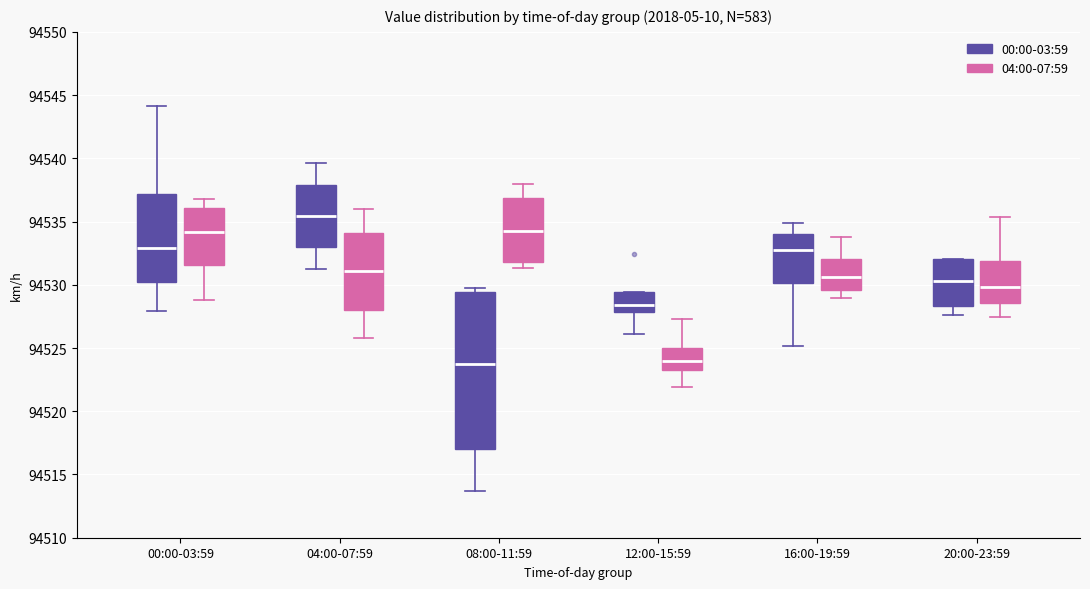

Reading left to right, transcribe this box plot: for each box, give where its median line is, the range the box spans, and where its two whiskers end, as read against the y-axis. The values are not printed on the chart, so give them approximately, as read against the axis.

00:00-03:59 (00:00-03:59): median 94533.0, box 94530.0 to 94537.0, whiskers 94528.0 to 94544.0
00:00-03:59 (04:00-07:59): median 94534.0, box 94531.5 to 94536.0, whiskers 94529.0 to 94537.0
04:00-07:59 (00:00-03:59): median 94535.5, box 94533.0 to 94538.0, whiskers 94531.0 to 94539.5
04:00-07:59 (04:00-07:59): median 94531.0, box 94528.0 to 94534.0, whiskers 94526.0 to 94536.0
08:00-11:59 (00:00-03:59): median 94523.5, box 94517.0 to 94529.5, whiskers 94513.5 to 94530.0
08:00-11:59 (04:00-07:59): median 94534.0, box 94532.0 to 94537.0, whiskers 94531.5 to 94538.0
12:00-15:59 (00:00-03:59): median 94528.5, box 94528.0 to 94529.5, whiskers 94526.0 to 94529.5
12:00-15:59 (04:00-07:59): median 94524.0, box 94523.5 to 94525.0, whiskers 94522.0 to 94527.5
16:00-19:59 (00:00-03:59): median 94533.0, box 94530.0 to 94534.0, whiskers 94525.0 to 94535.0
16:00-19:59 (04:00-07:59): median 94530.5, box 94529.5 to 94532.0, whiskers 94529.0 to 94534.0
20:00-23:59 (00:00-03:59): median 94530.5, box 94528.5 to 94532.0, whiskers 94527.5 to 94532.0
20:00-23:59 (04:00-07:59): median 94530.0, box 94528.5 to 94532.0, whiskers 94527.5 to 94535.5